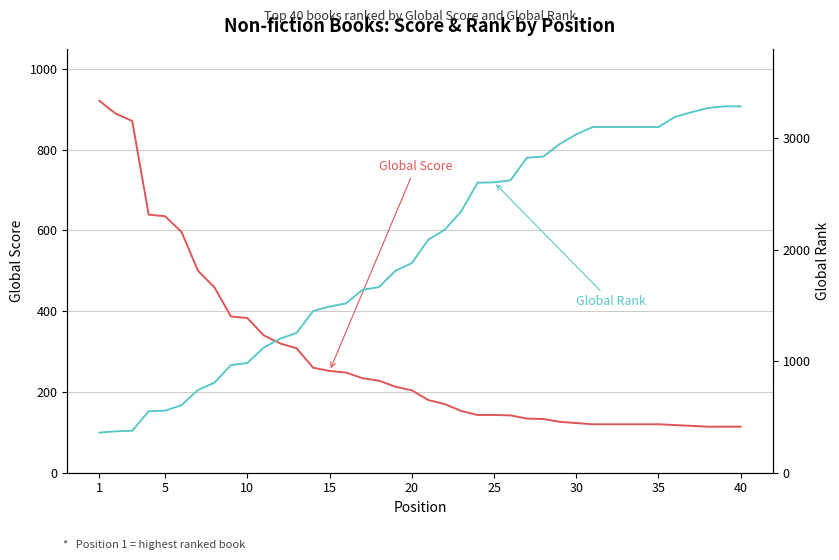

How many lines are shown in the chart?

2